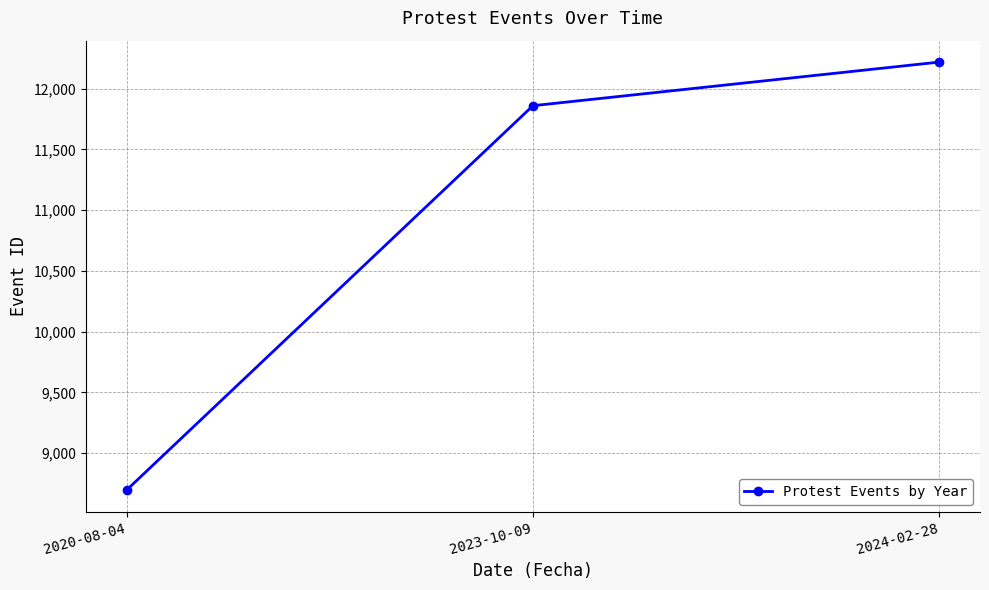

What is the label of the 1st point from the left?

2020-08-04